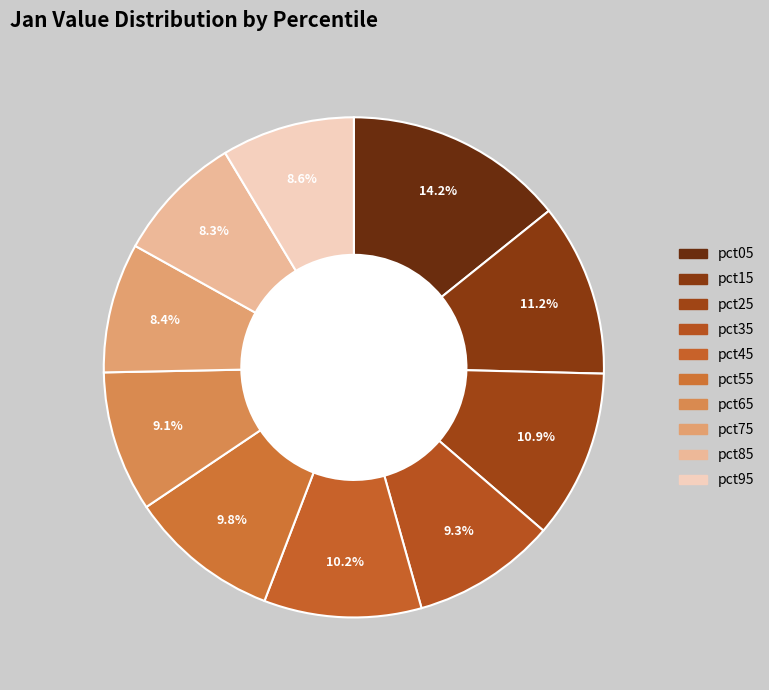

True or false: pct25 accounts for 11% of the total.

True